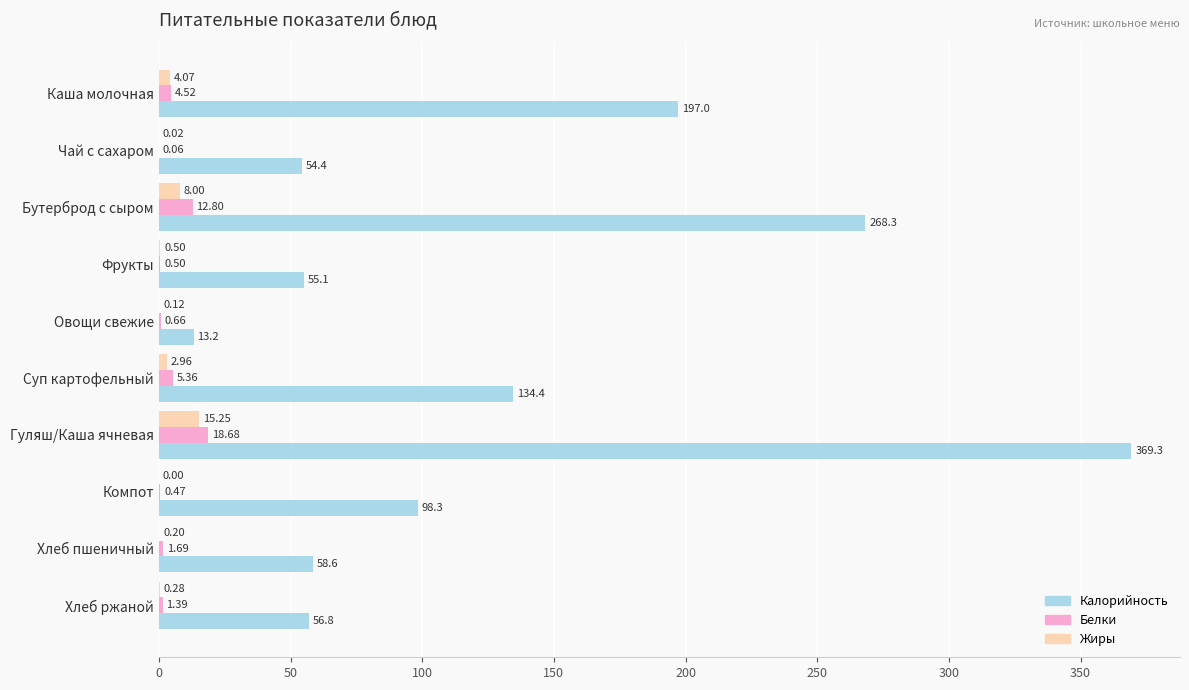

Which series has the largest range (max minus min)?

Калорийность